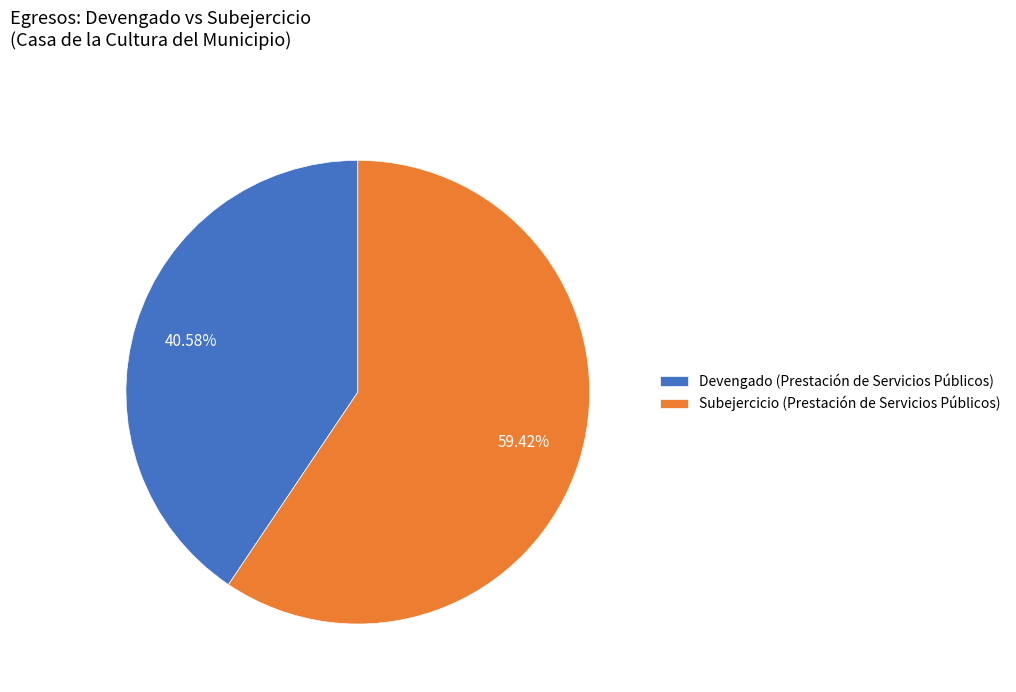

Count the number of slices in the pie.

2